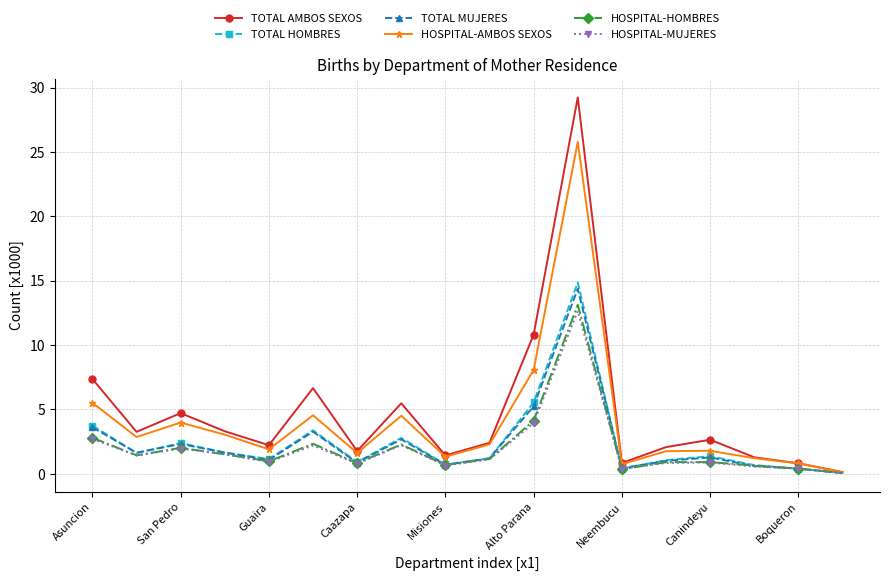

At how many categories does at least one series exceed 6?

4